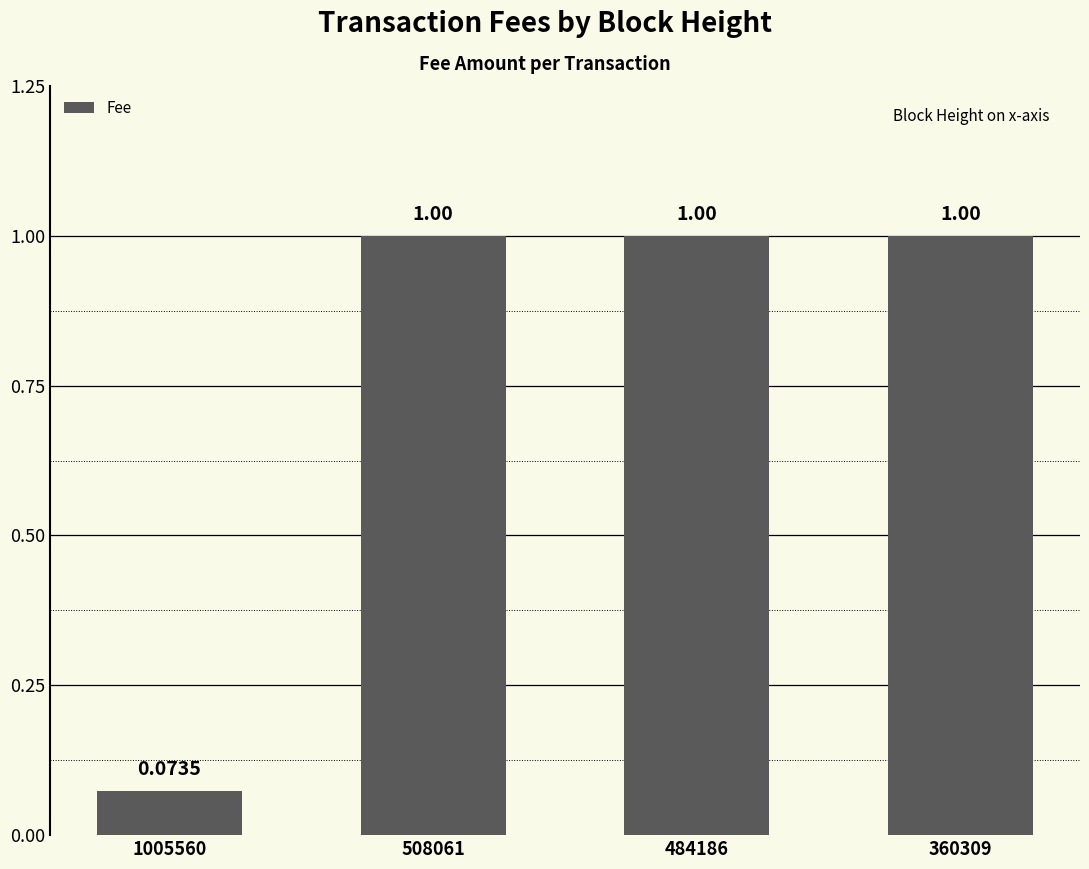

What is the difference between the maximum and minimum values?

0.9